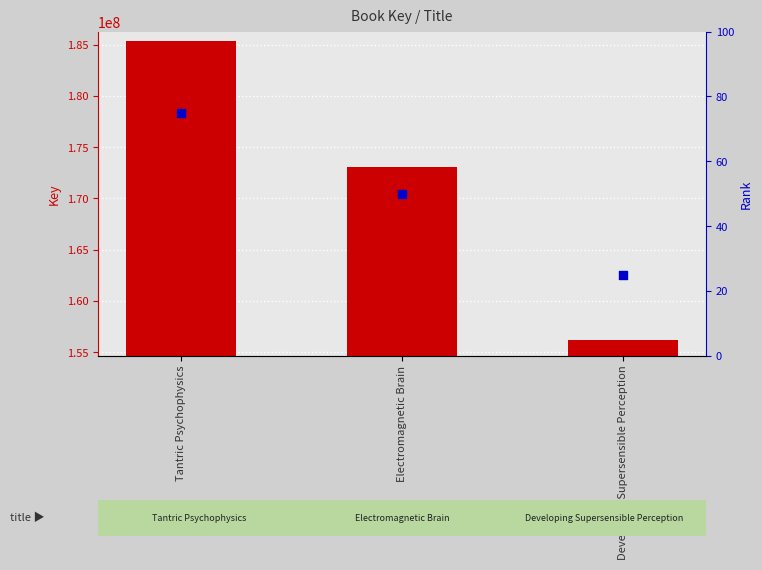

What is the total value across all series at Developing Supersensible Perception?

156213922